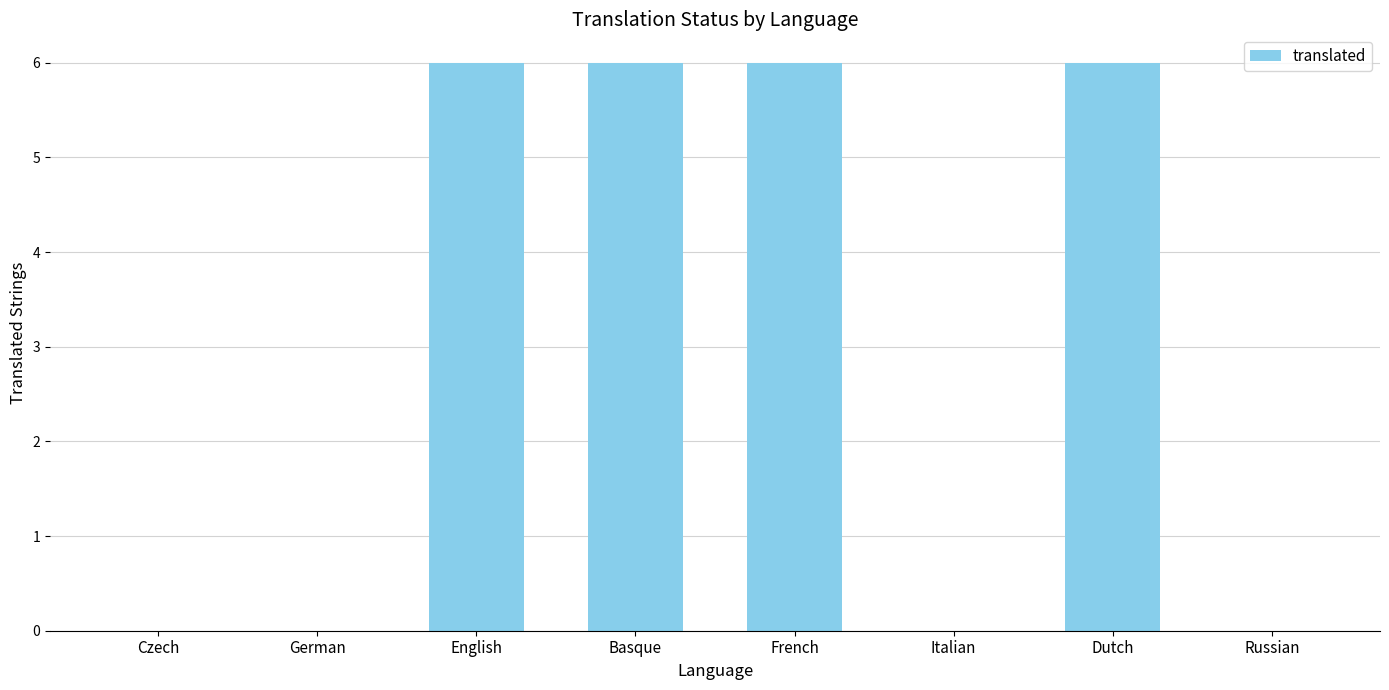

What is the change in value from Czech to Basque?

+6